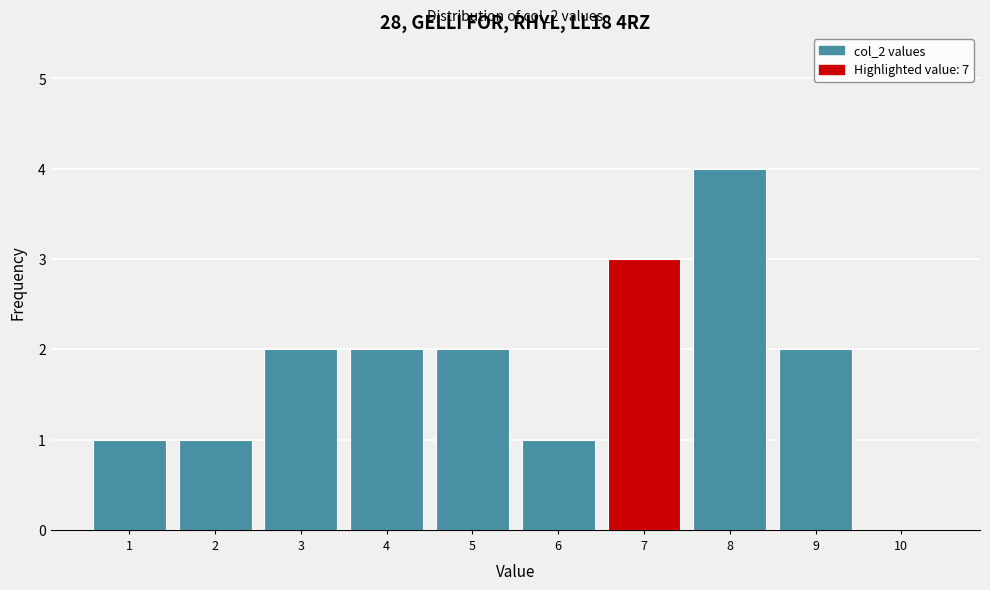

Reading left to right, transcribe all the data shown in this chart.

1=1	2=1	3=2	4=2	5=2	6=1	7=3	8=4	9=2	10=0